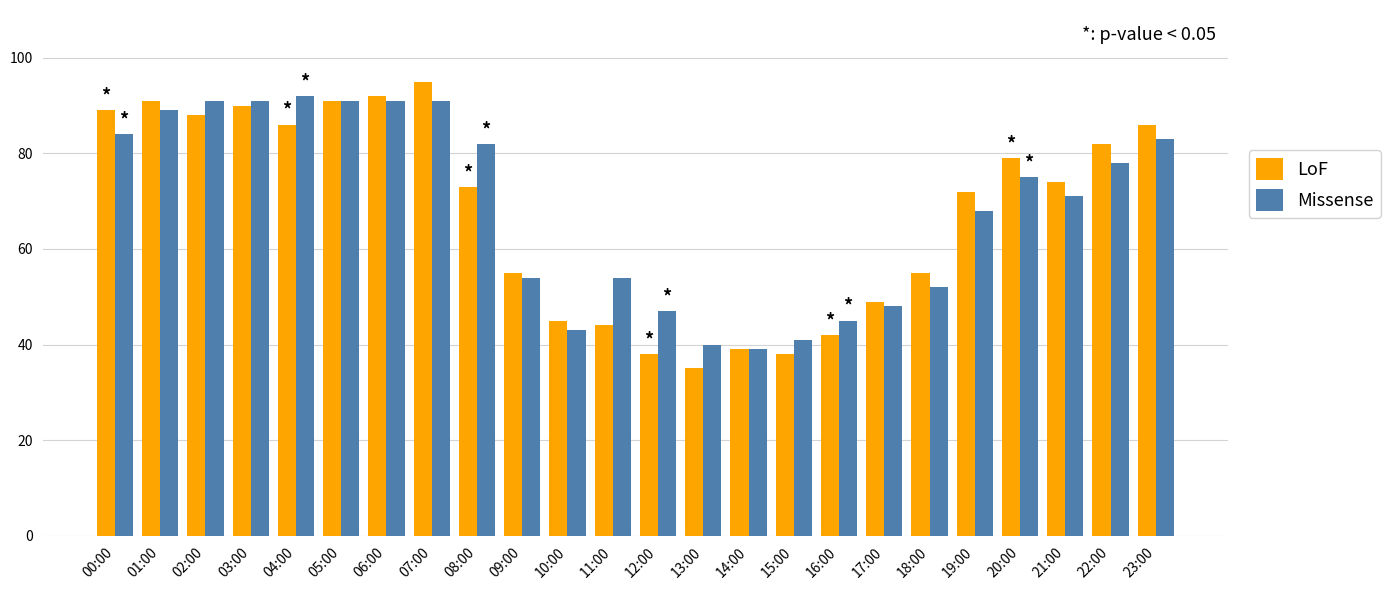

Reading left to right, transcribe all the data shown in this chart.

LoF: 89	91	88	90	86	91	92	95	73	55	45	44	38	35	39	38	42	49	55	72	79	74	82	86
Missense: 84	89	91	91	92	91	91	91	82	54	43	54	47	40	39	41	45	48	52	68	75	71	78	83